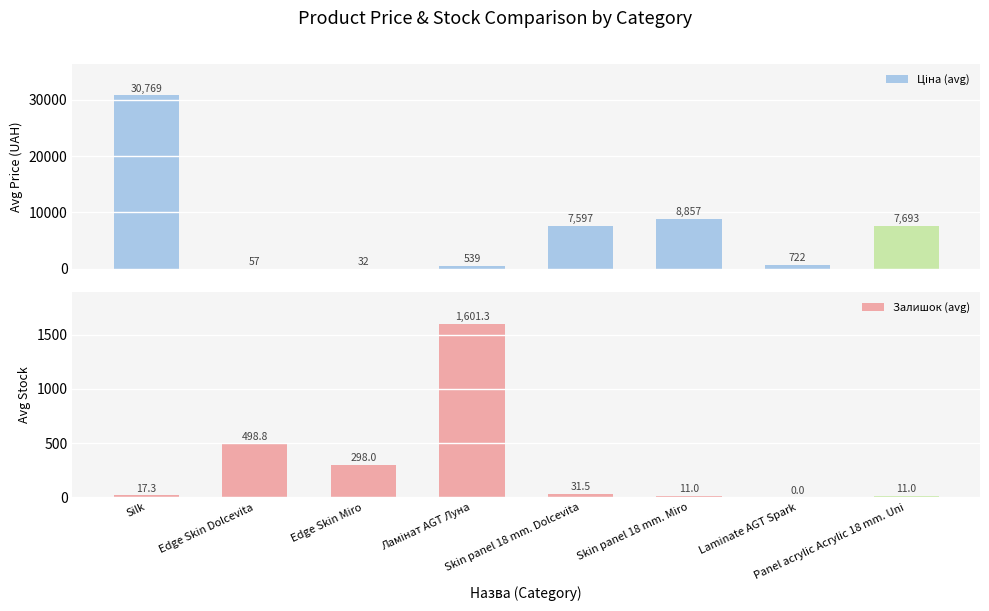

The value of Залишок (avg) at Skin panel 18 mm. Miro is 11.0. True or false?

True